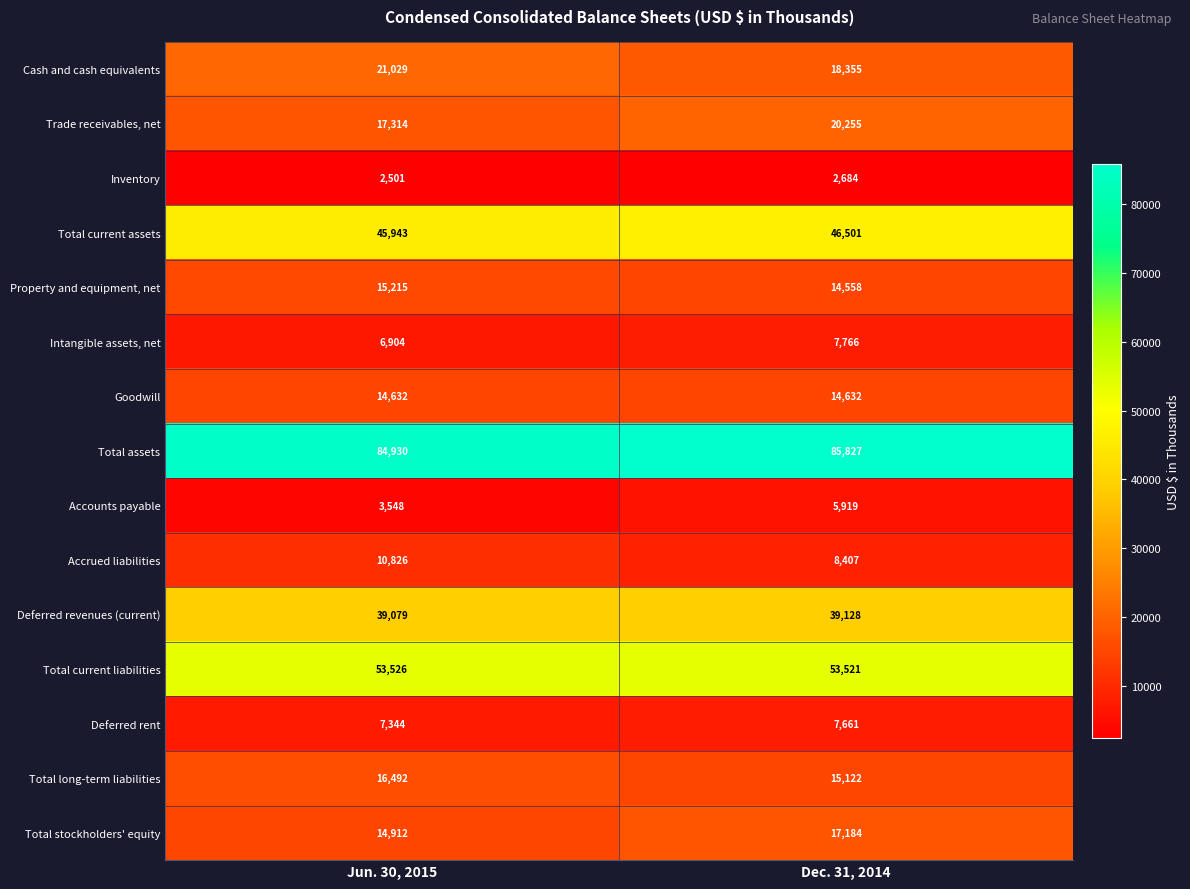

What value does the Total long-term liabilities series have at Dec. 31, 2014?

15122